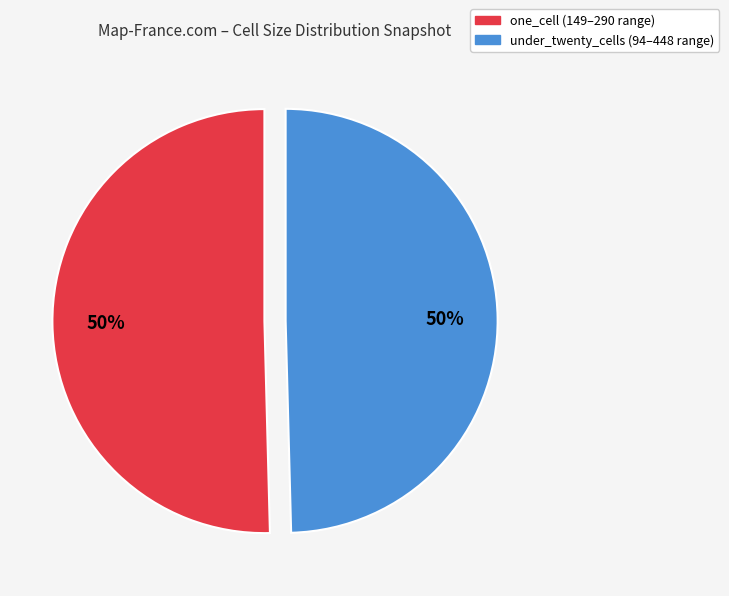

To the nearest percent, what is the average slice percentage?

50%